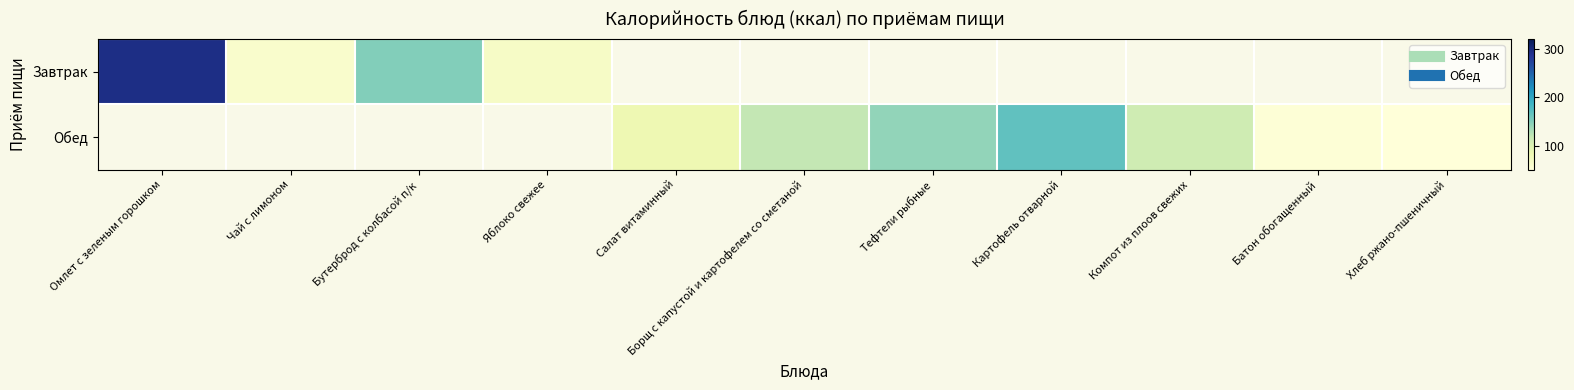

The Обед series shows 278.0 at Картофель отварной. True or false?

False